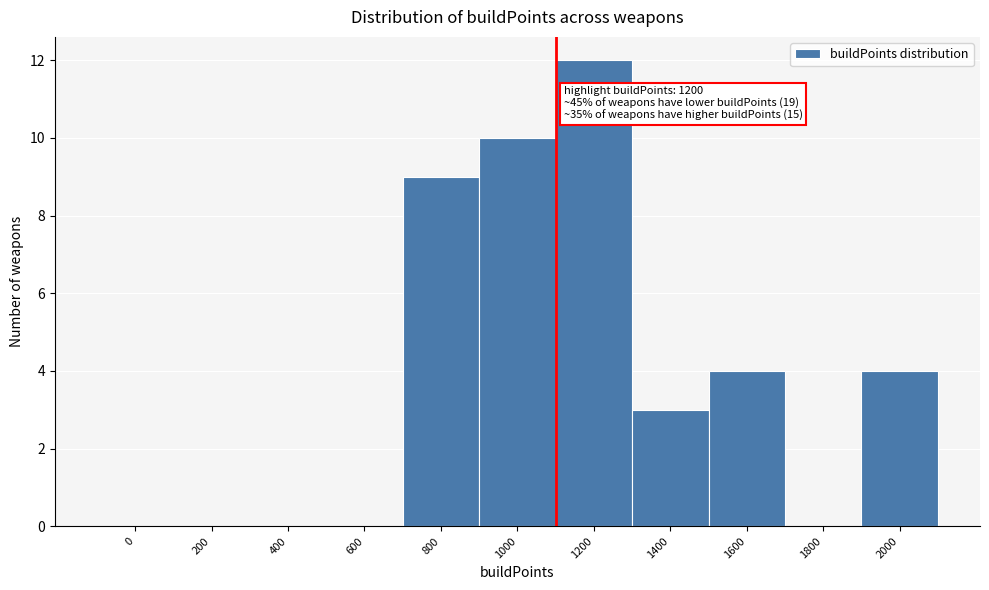

Reading left to right, transcribe all the data shown in this chart.

0=0	200=0	400=0	600=0	800=9	1000=10	1200=12	1400=3	1600=4	1800=0	2000=4